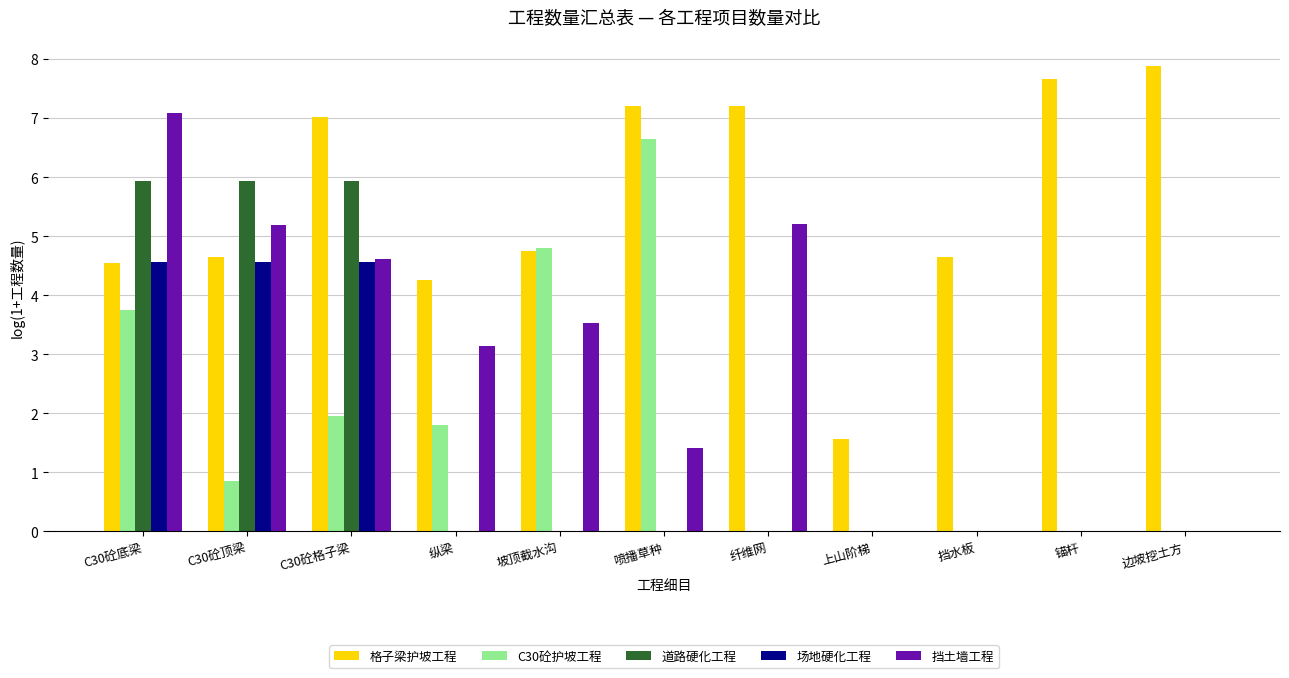

Where is 挡土墙工程 nearest to the value 3?

纵梁